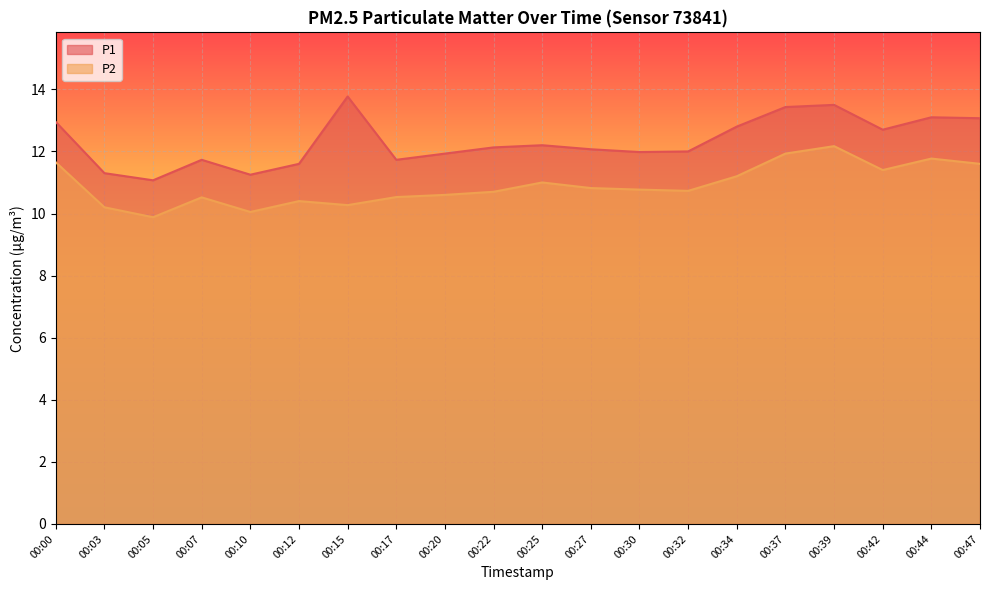

What is the difference between the P2 values at 00:30 and 00:17?

0.2